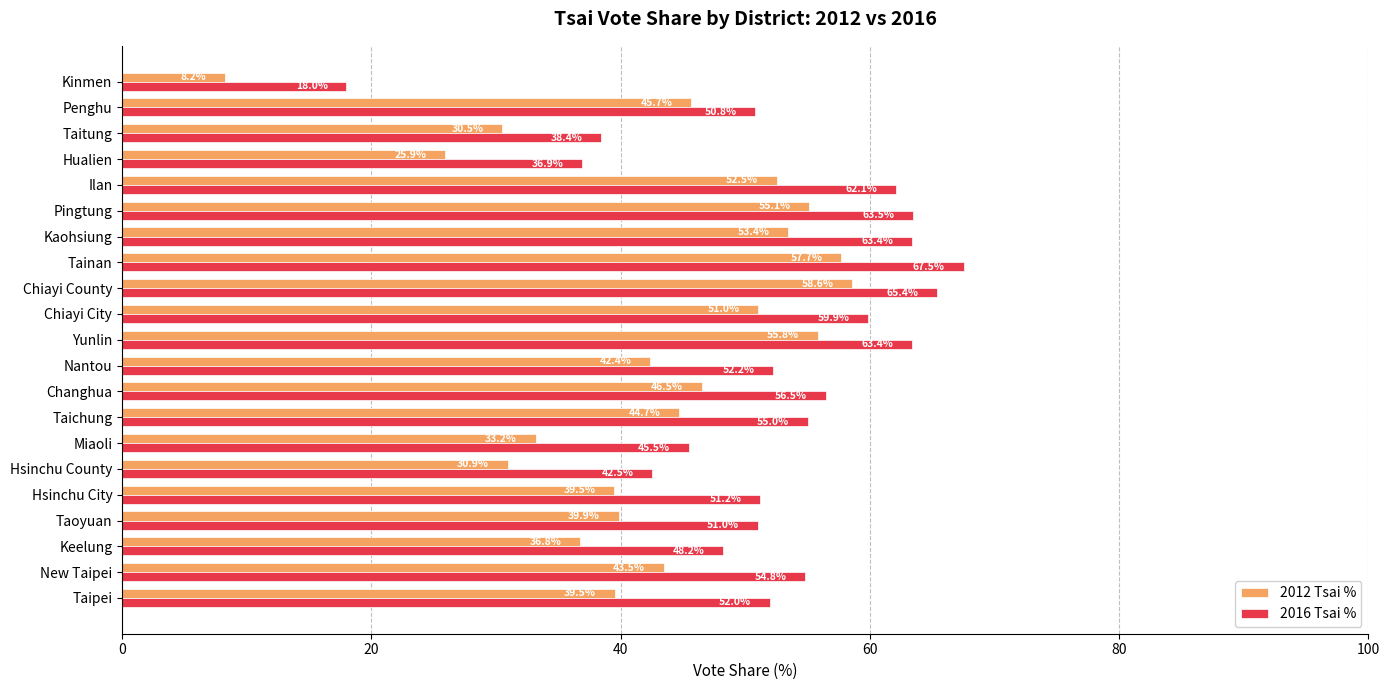

The value of 2012 Tsai % at Keelung is 36.8. True or false?

True